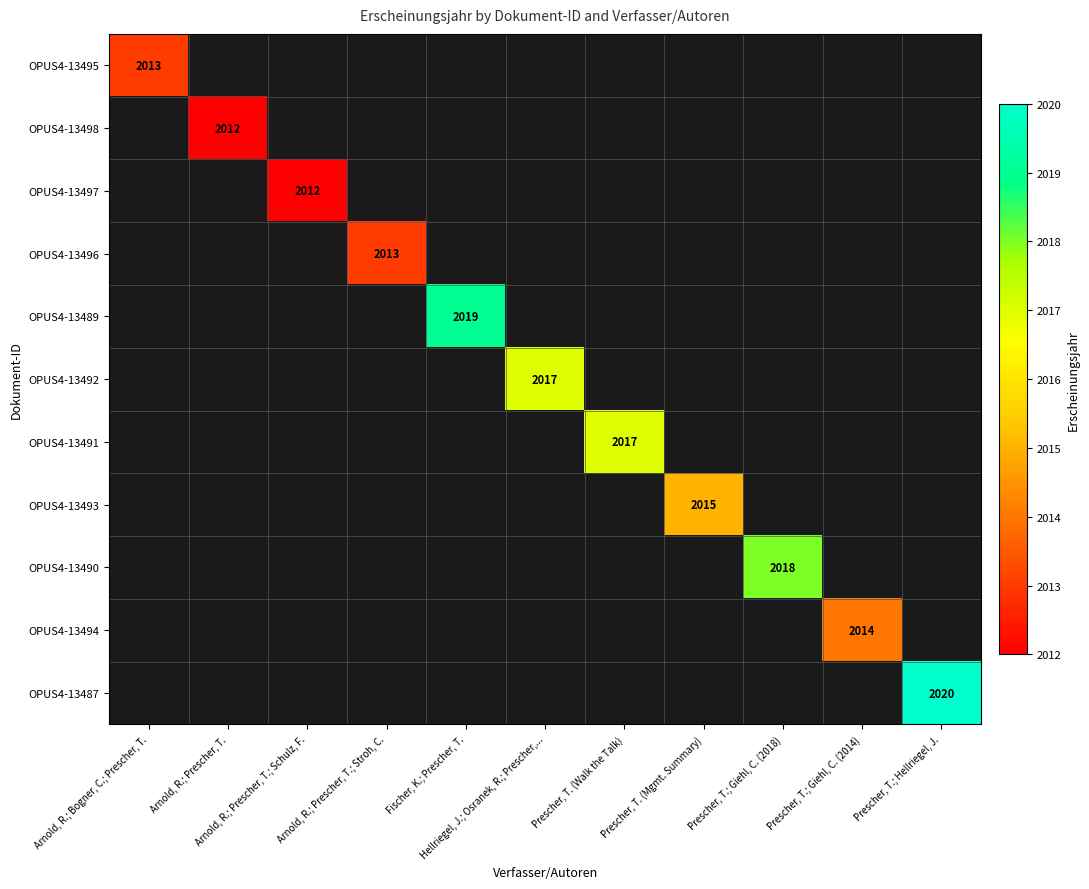

How many series are shown in this chart?

11